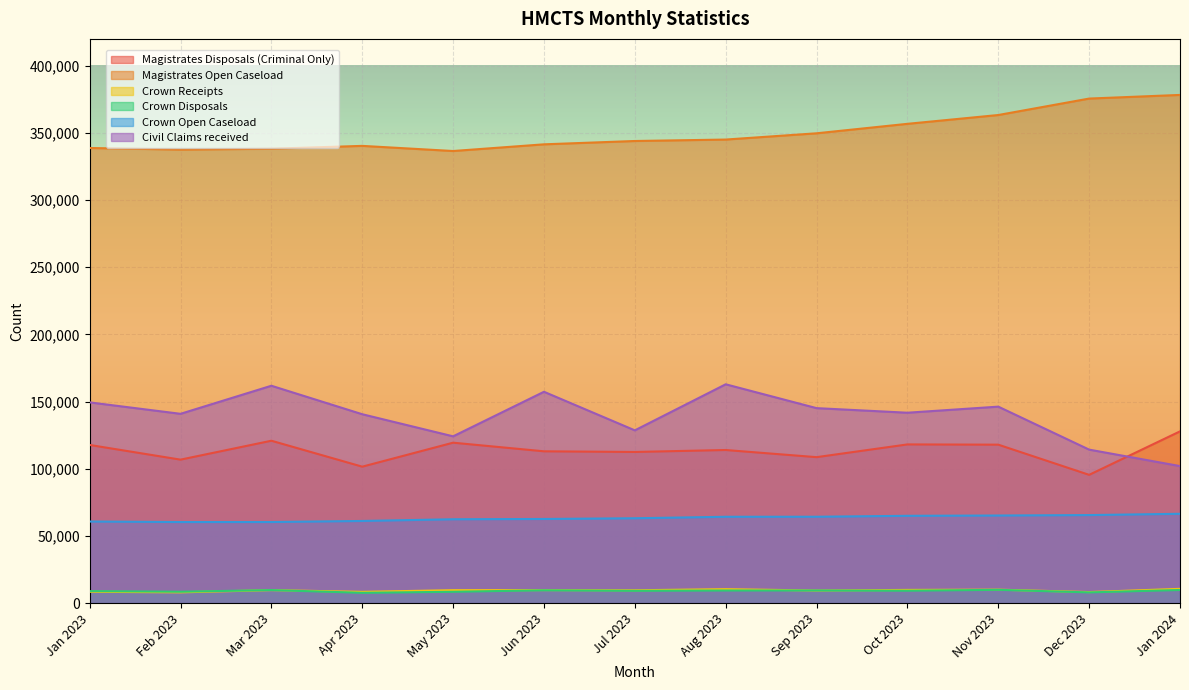

At which category does the chart reach its minimum across all series?

Apr 2023